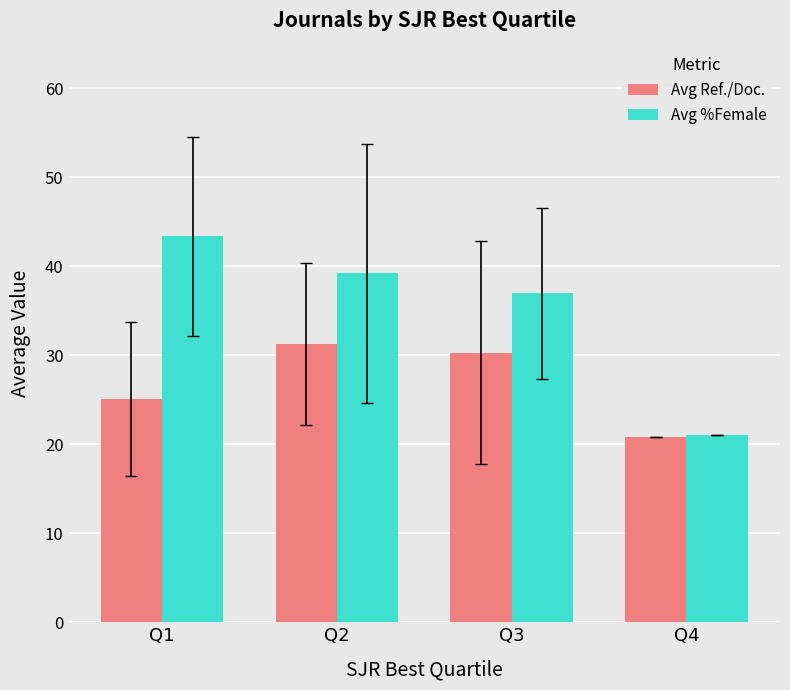

Are the bars grouped side by side (vs. stacked)?

Yes